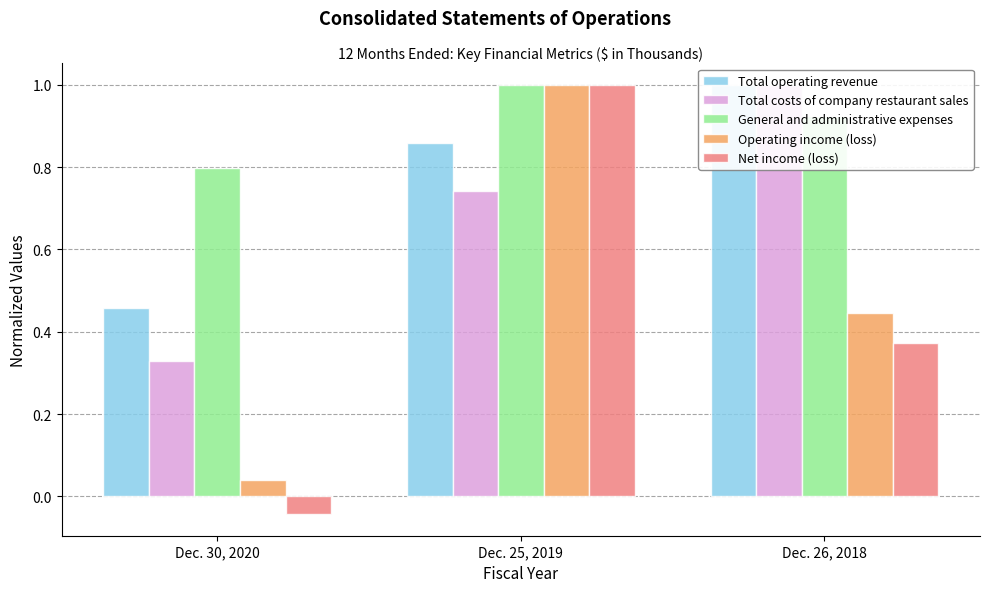

Is the value of General and administrative expenses at Dec. 26, 2018 greater than the value of Operating income (loss) at Dec. 30, 2020?

Yes